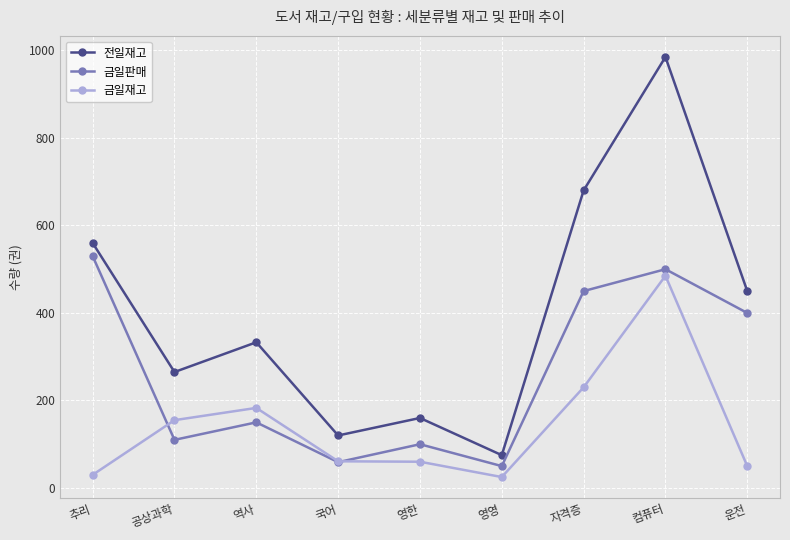

Which category has the highest value in the 전일재고 series?

컴퓨터